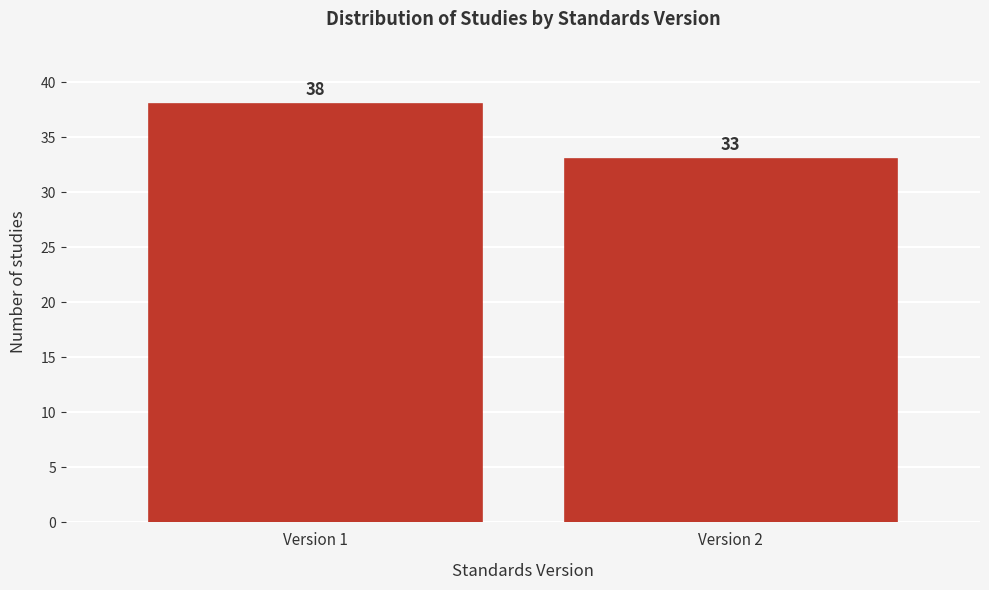

Reading left to right, list all the values displayed in this chart.

Version 1=38	Version 2=33